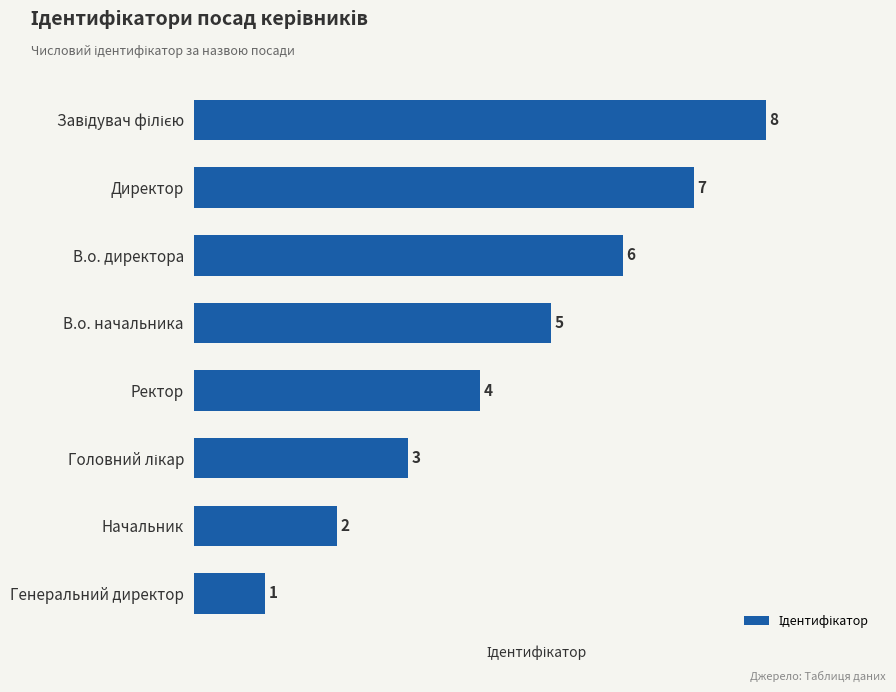

Is it true that the value at В.о. директора is 9?

False